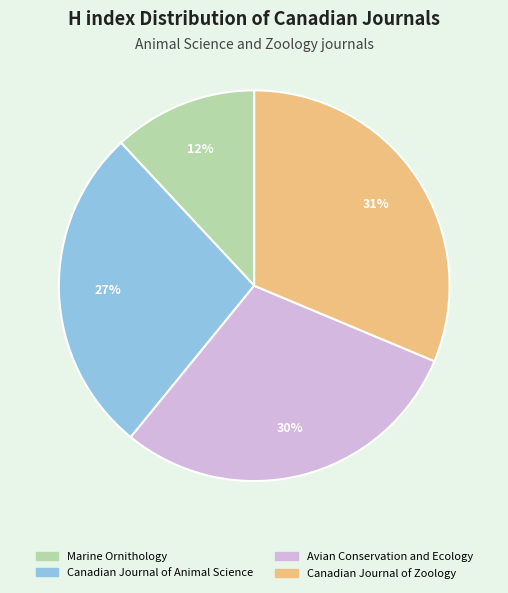

Which slice is the largest?

Canadian Journal of Zoology